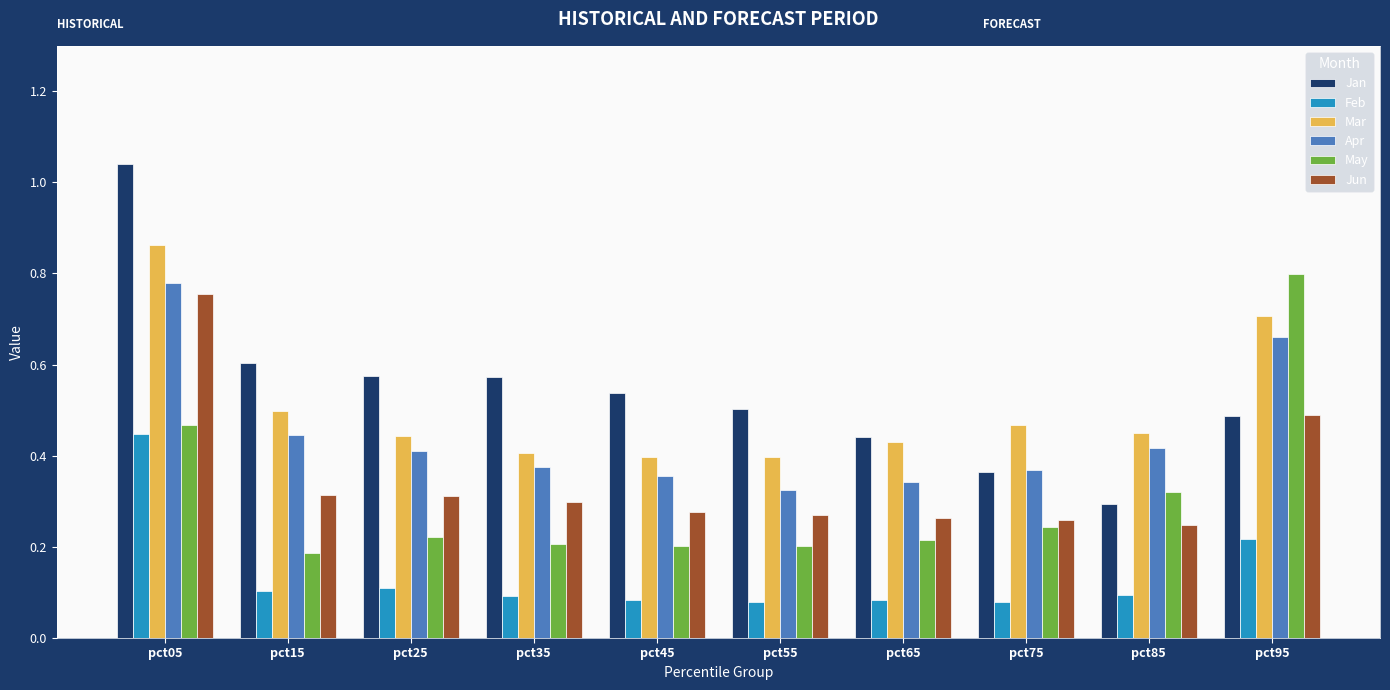

The value of Jan at pct45 is 0.9. True or false?

False